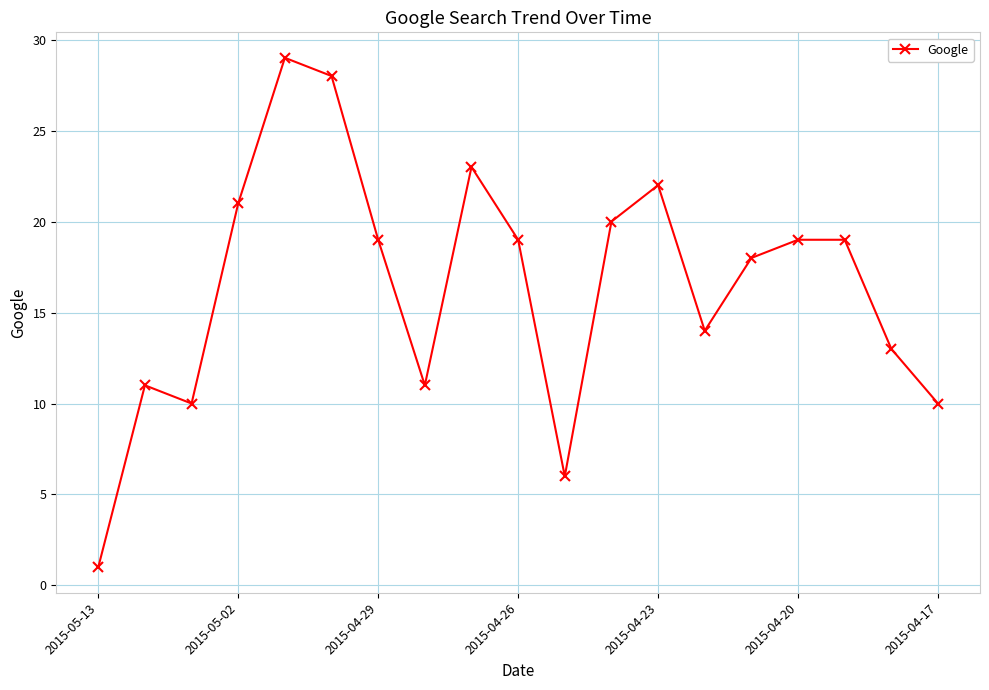

True or false: the data has more than 1 interior local peaks.

True